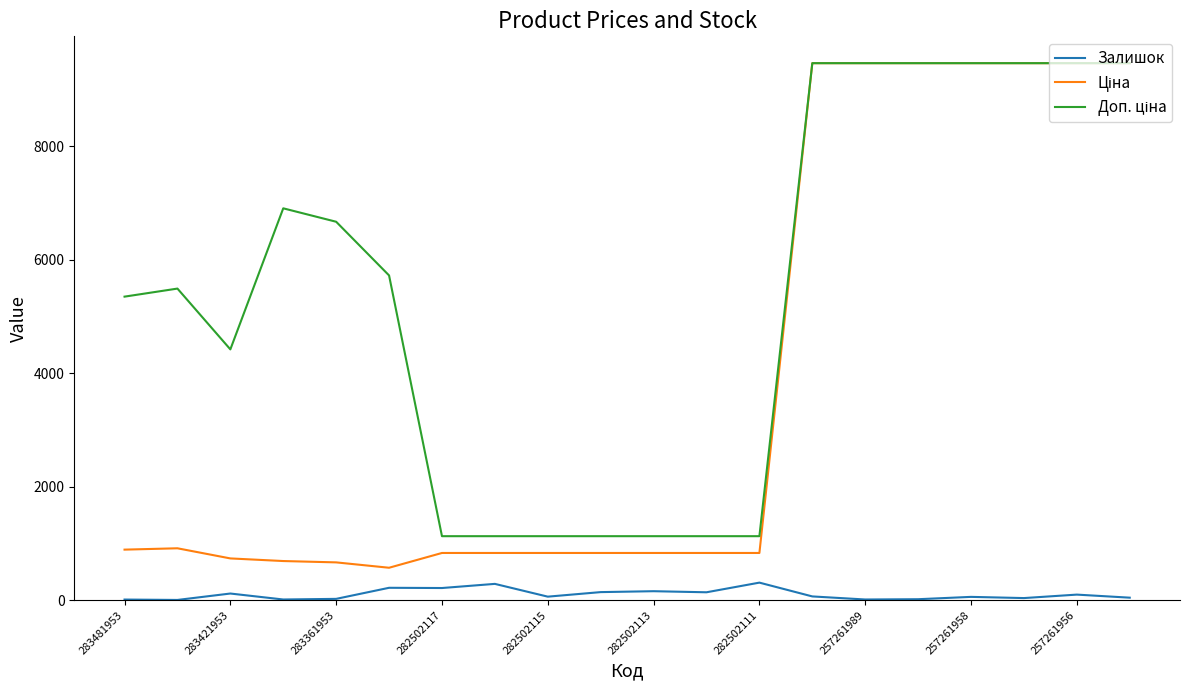

What is the greatest value displayed?

9458.9